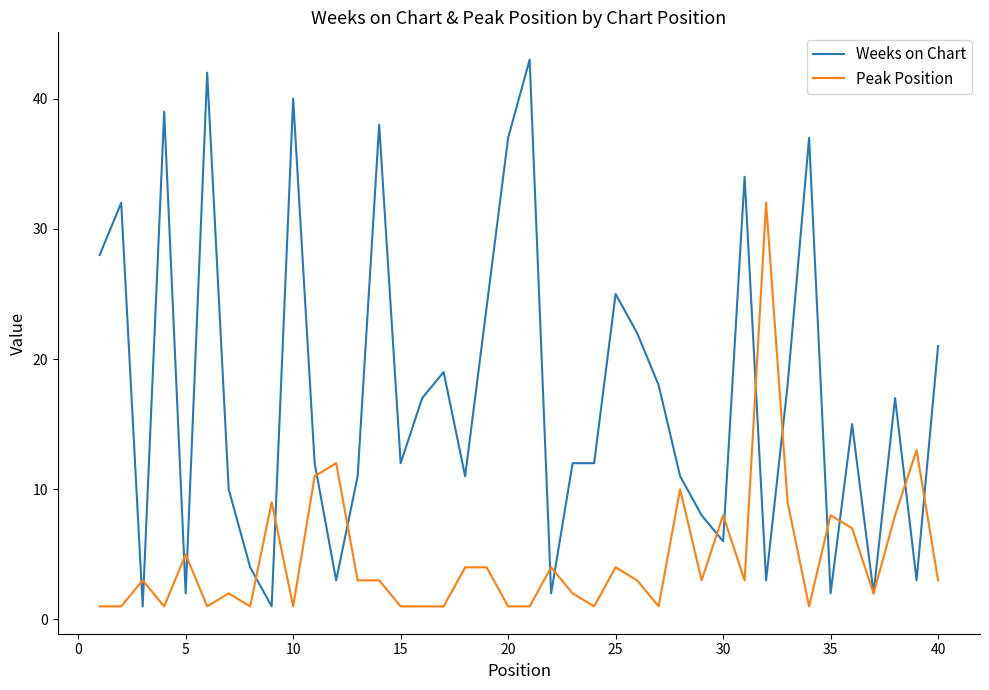

What is the sum of all Weeks on Chart values?

694